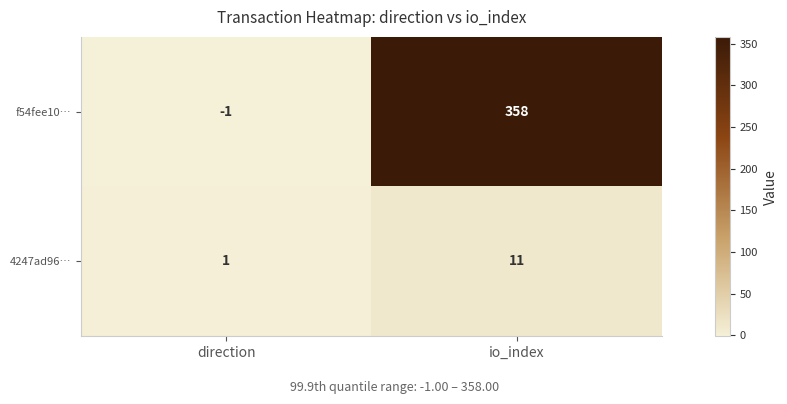

List the series in order of their peak value, highest first.

f54fee10…, 4247ad96…